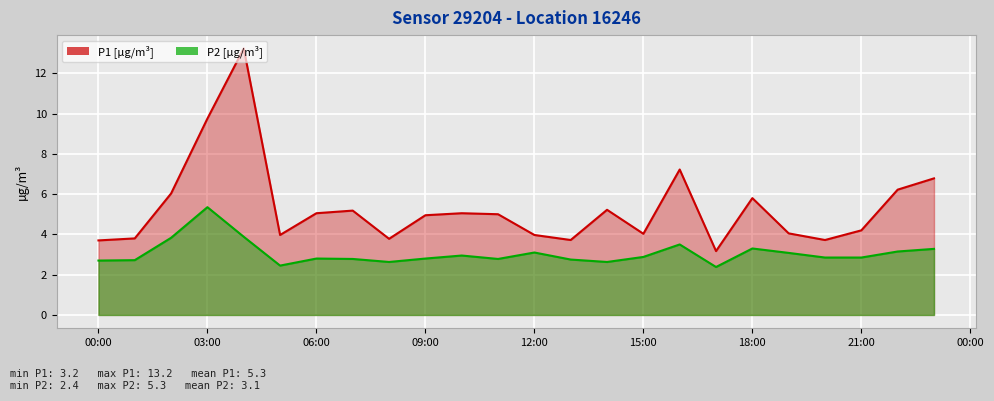

List the series in order of their overall mean, highest first.

P1 [µg/m³], P2 [µg/m³]